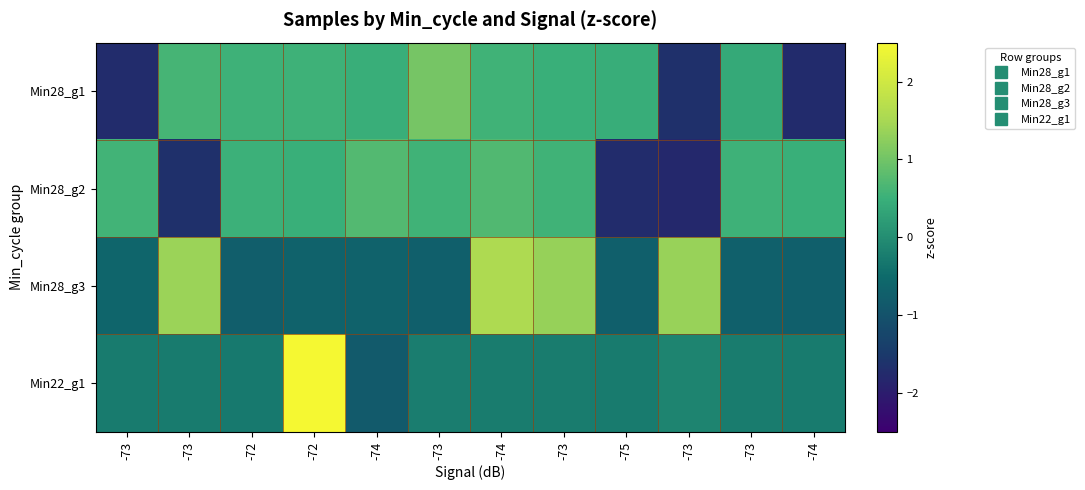

Reading left to right, list all the values displayed in this chart.

Min28_g1: -73=-1.7	-73=0.6	-72=0.5	-72=0.5	-74=0.5	-73=1.0	-74=0.6	-73=0.5	-75=0.5	-73=-1.7	-73=0.4	-74=-1.7
Min28_g2: -73=0.6	-73=-1.7	-72=0.5	-72=0.5	-74=0.7	-73=0.6	-74=0.7	-73=0.6	-75=-1.7	-73=-1.8	-73=0.5	-74=0.5
Min28_g3: -73=-0.6	-73=1.4	-72=-0.8	-72=-0.7	-74=-0.7	-73=-0.7	-74=1.6	-73=1.3	-75=-0.7	-73=1.4	-73=-0.7	-74=-0.7
Min22_g1: -73=-0.3	-73=-0.3	-72=-0.3	-72=3.3	-74=-0.8	-73=-0.2	-74=-0.2	-73=-0.3	-75=-0.3	-73=-0.1	-73=-0.2	-74=-0.3